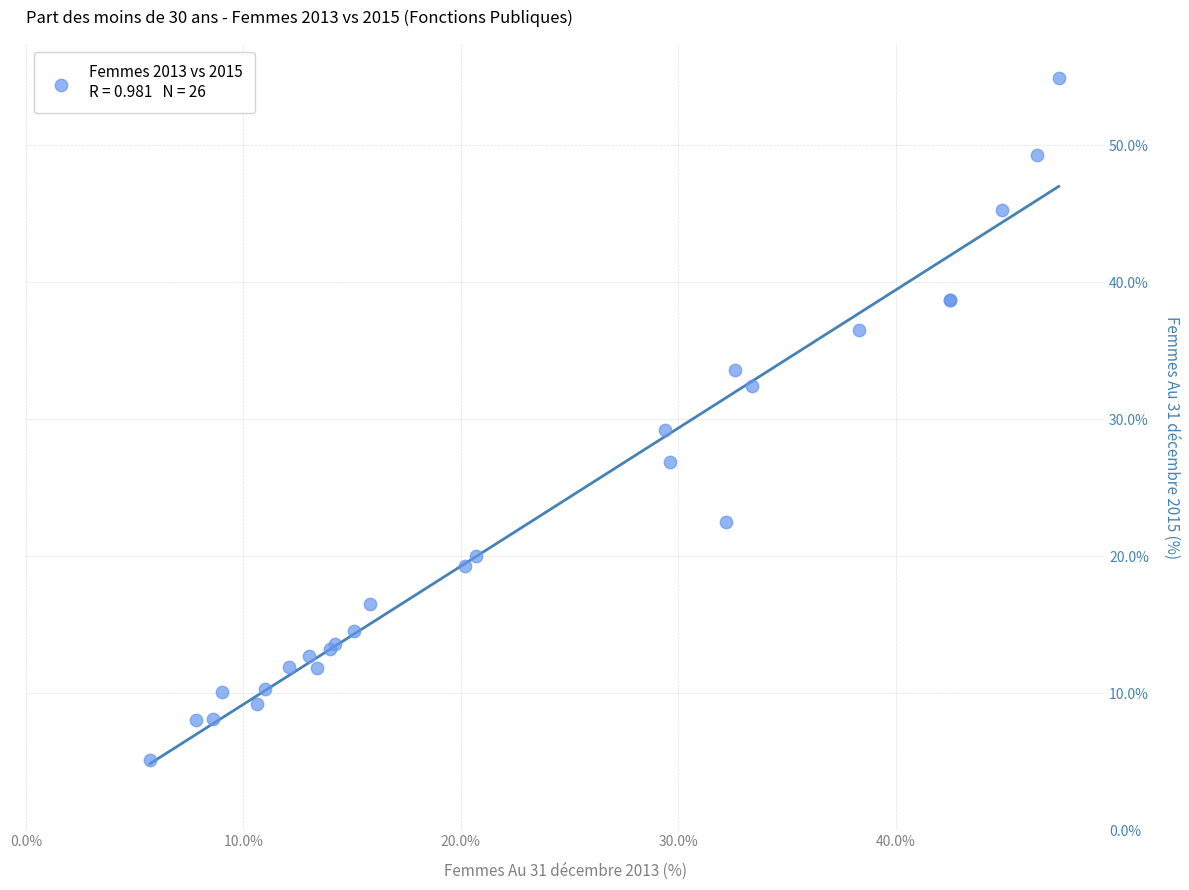

What Y value in the scatter plot is closest to 30?

29.2